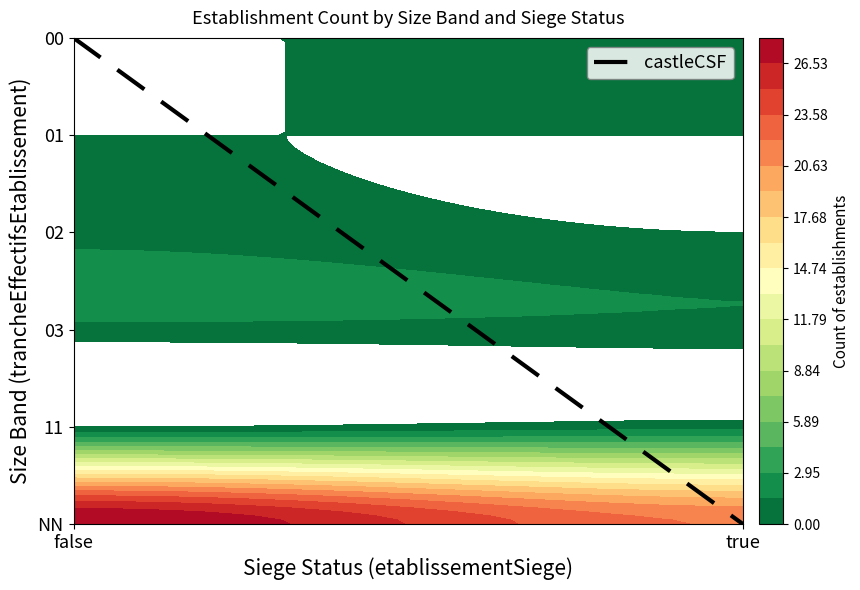

The chart shows a value of 3.3 at false. True or false?

False